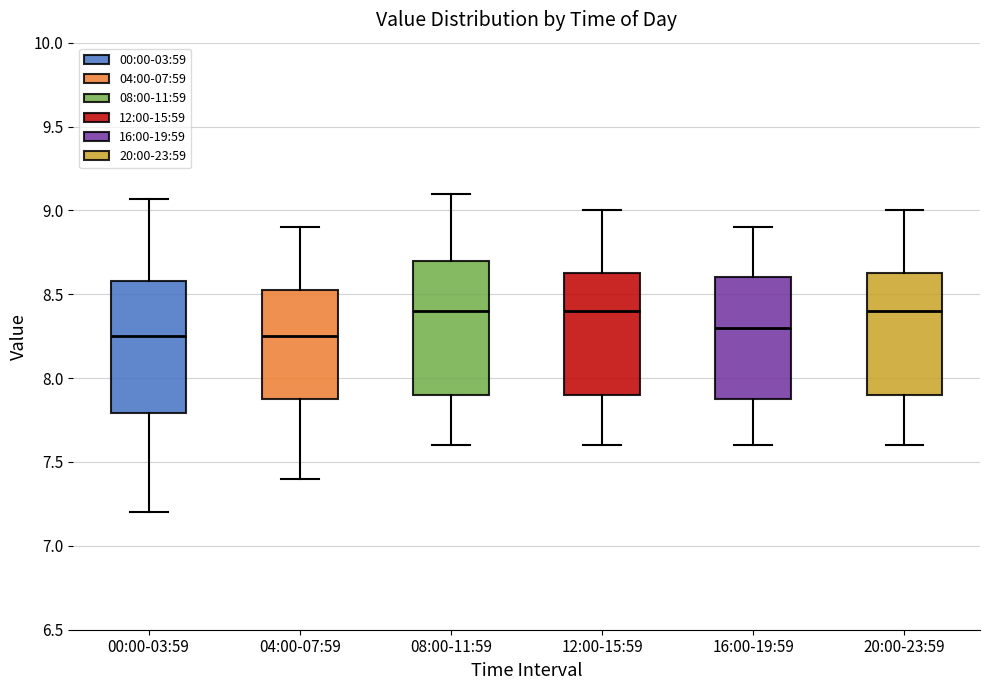

Reading left to right, read every box against the y-axis: the position of its median line, the range the box covers, and the ends of its whiskers. The values are not printed on the chart, so give them approximately, as read against the axis.

00:00-03:59: median 8.25, box 7.80 to 8.60, whiskers 7.20 to 9.05
04:00-07:59: median 8.25, box 7.90 to 8.55, whiskers 7.40 to 8.90
08:00-11:59: median 8.40, box 7.90 to 8.70, whiskers 7.60 to 9.10
12:00-15:59: median 8.40, box 7.90 to 8.65, whiskers 7.60 to 9.00
16:00-19:59: median 8.30, box 7.90 to 8.60, whiskers 7.60 to 8.90
20:00-23:59: median 8.40, box 7.90 to 8.65, whiskers 7.60 to 9.00